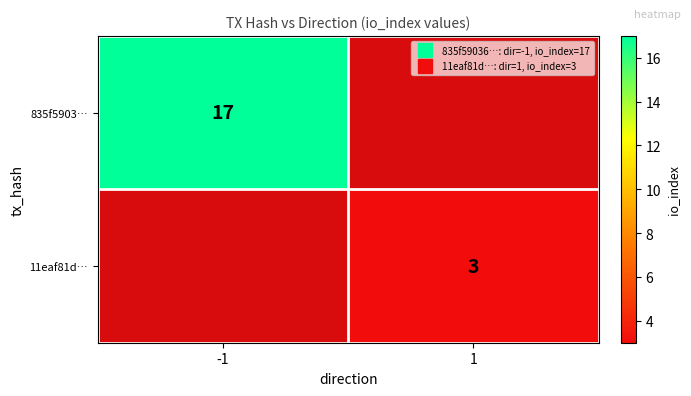

Rank the series by their maximum value, from highest to lowest.

835f5903…, 11eaf81d…